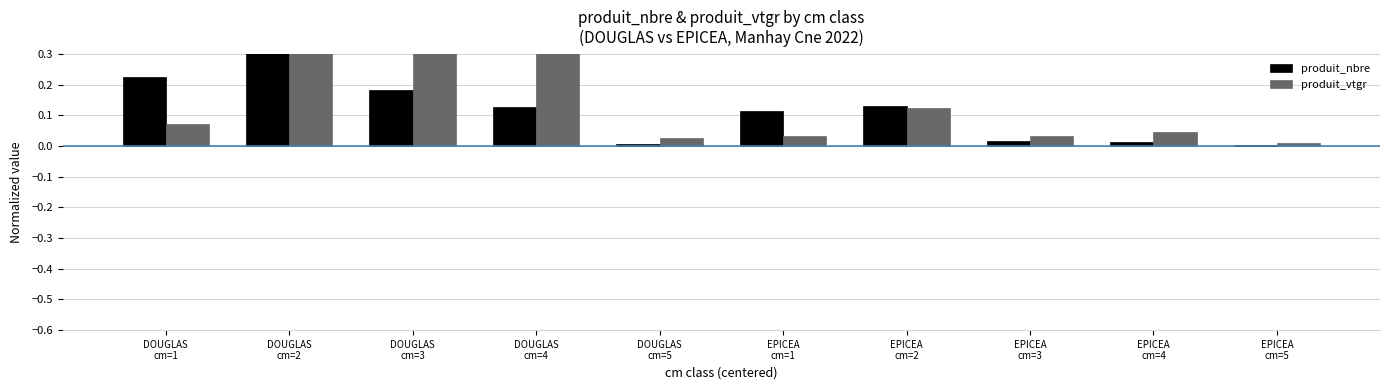

Is it true that produit_nbre equals 0.0 at EPICEA
cm=3?

True